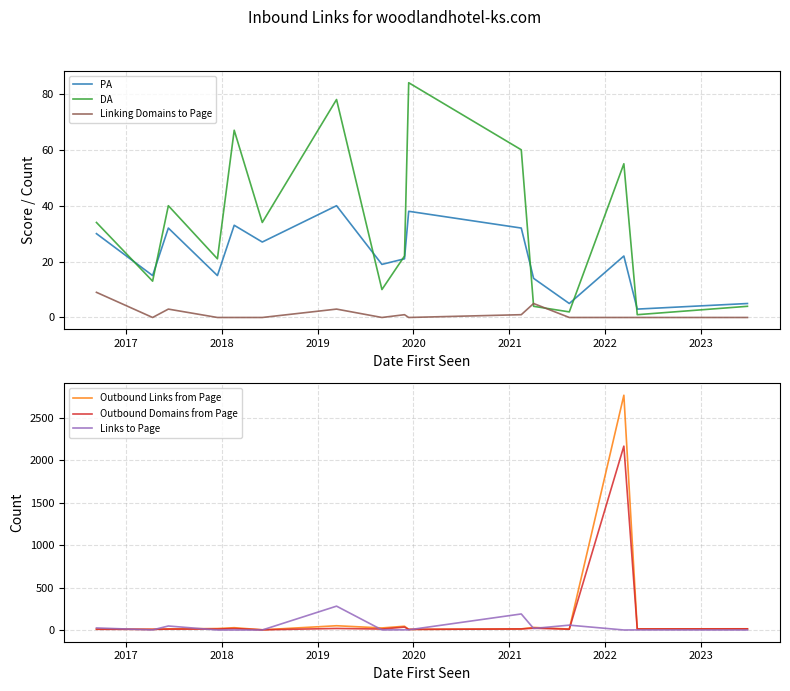

How many data points in Outbound Links from Page are above 15?

7